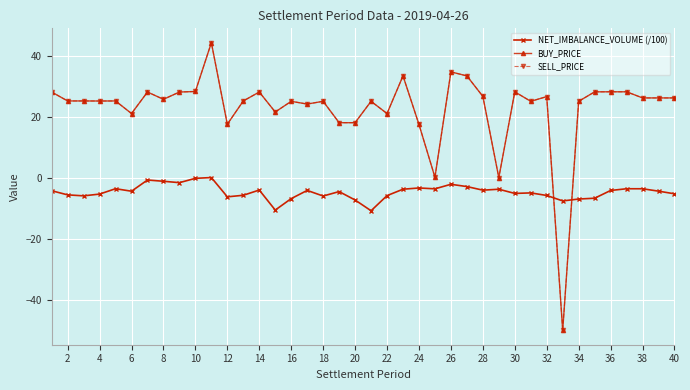

Where is the first local minimum for SELL_PRICE?

4